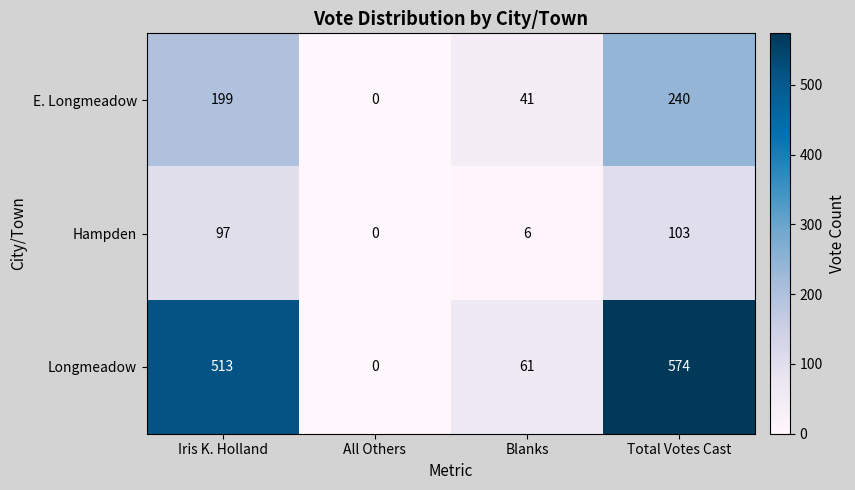

How many data points in Longmeadow are less than 513?

2